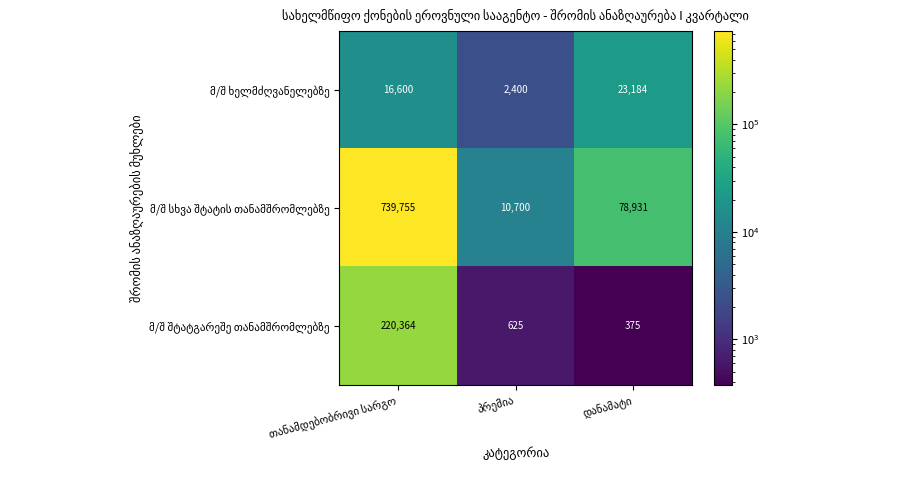

What is the minimum value shown in the chart?

375